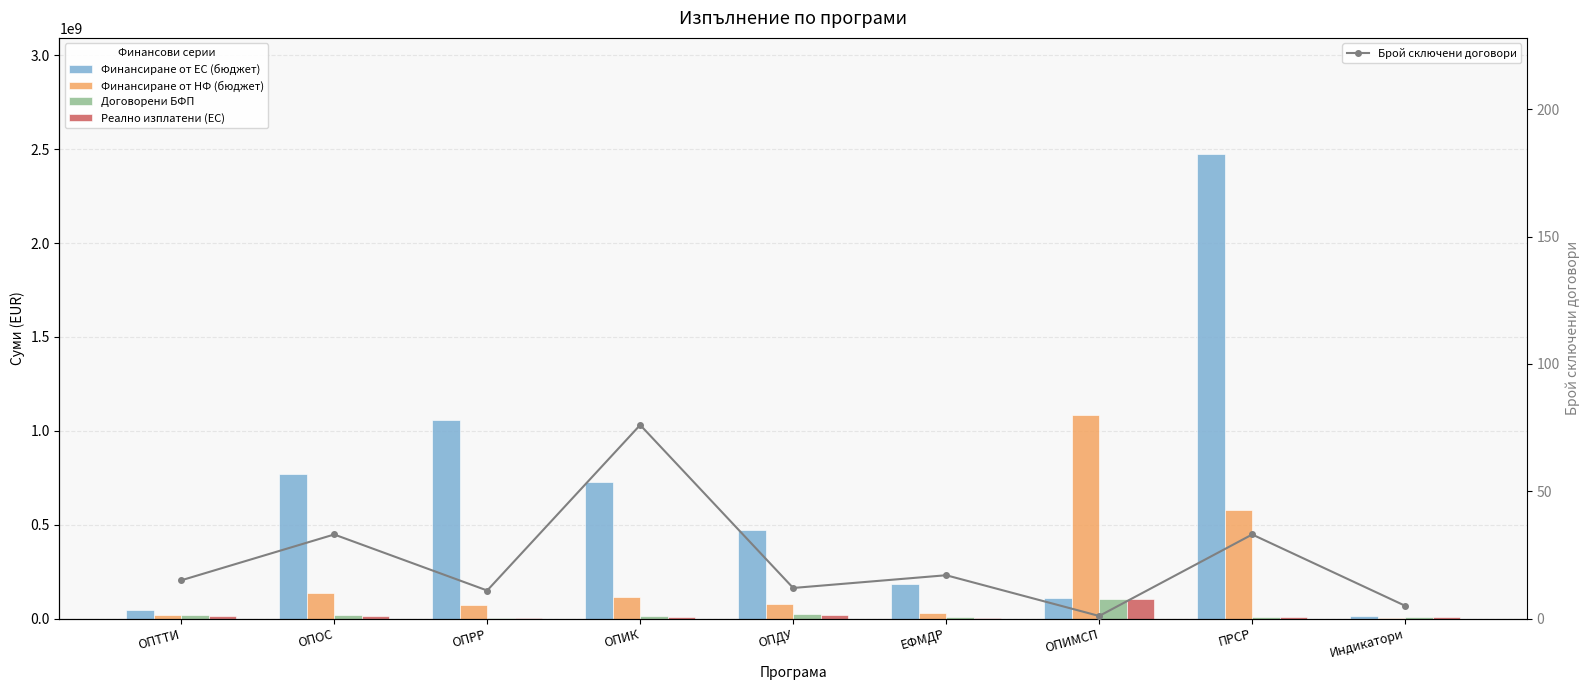

True or false: Договорени БФП has a value of 40148109.6 at ОПДУ.

False